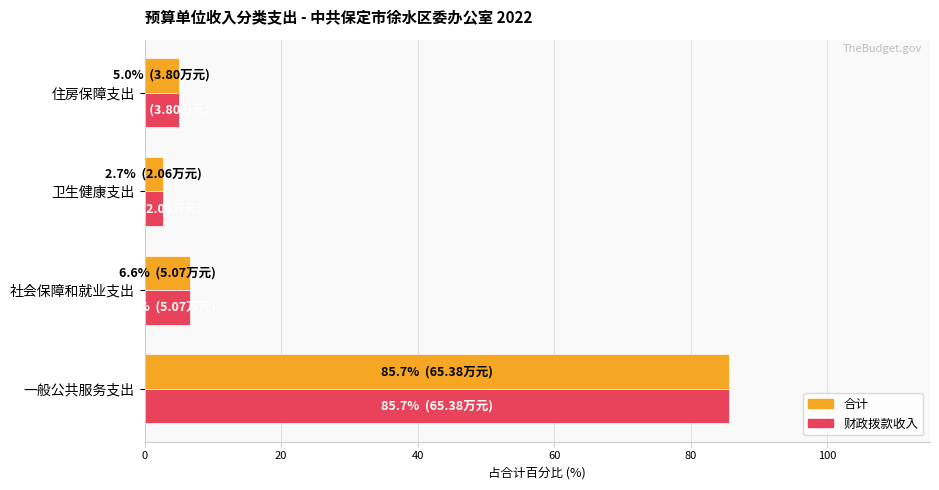

At which category is the sum across all series the highest?

一般公共服务支出